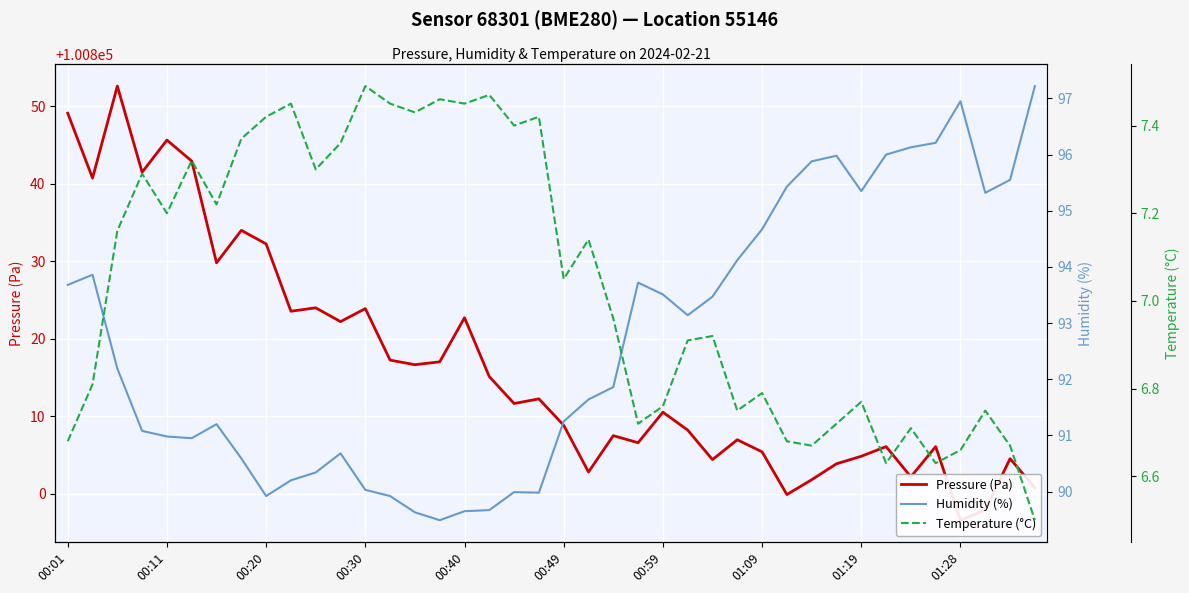

Does the chart display data point markers on the line(s)?

No